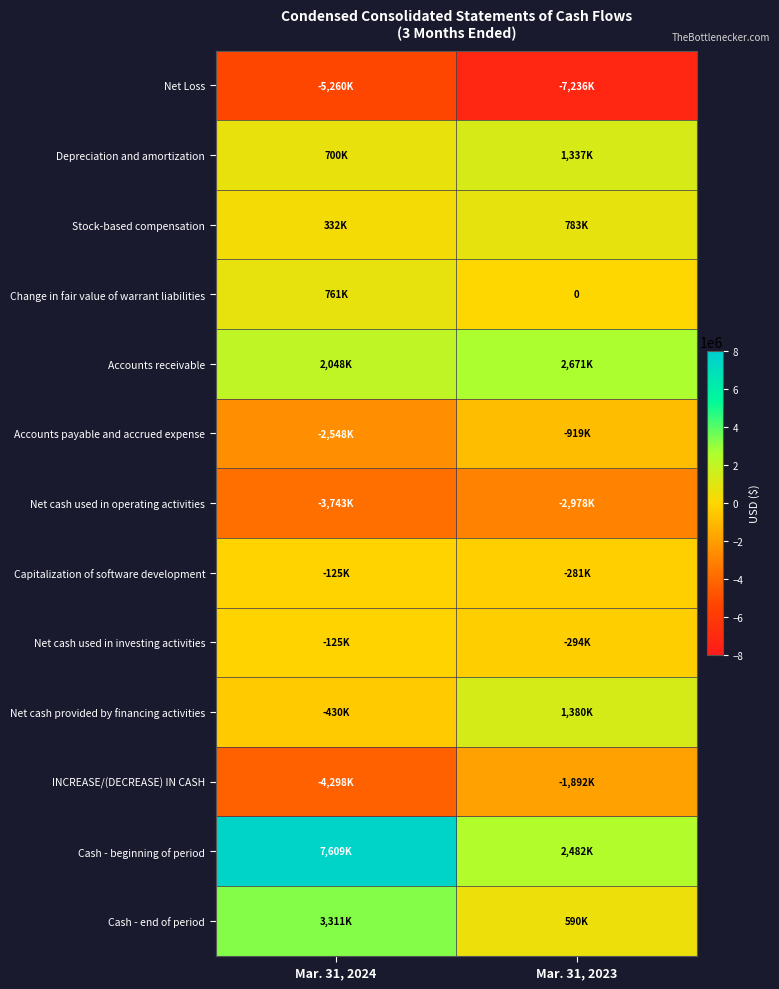

The Change in fair value of warrant liabilities series shows -294393 at Mar. 31, 2023. True or false?

False